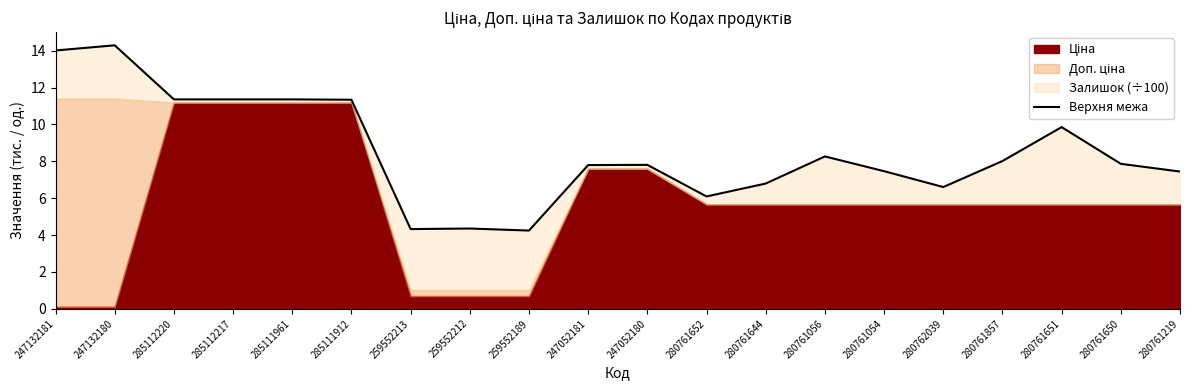

Rank the categories by value from lowest to highest.

259552189, 259552213, 259552212, 280761652, 280762039, 280761644, 280761219, 280761054, 247052181, 247052180, 280761650, 280761857, 280761056, 280761651, 285111912, 285112220, 285112217, 285111961, 247132181, 247132180